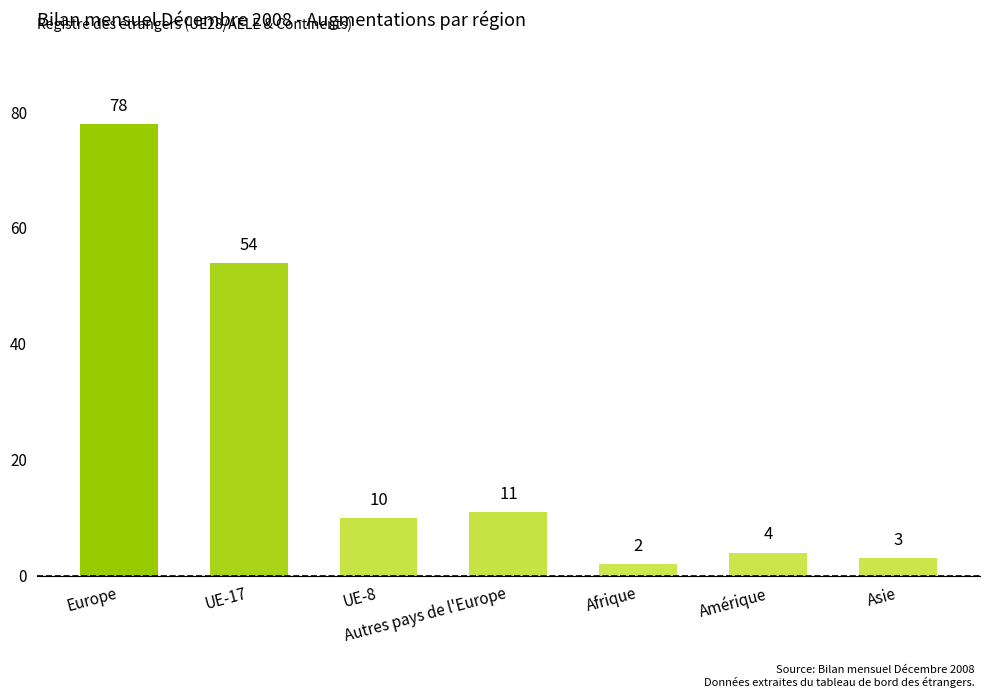

How many series are shown in this chart?

1